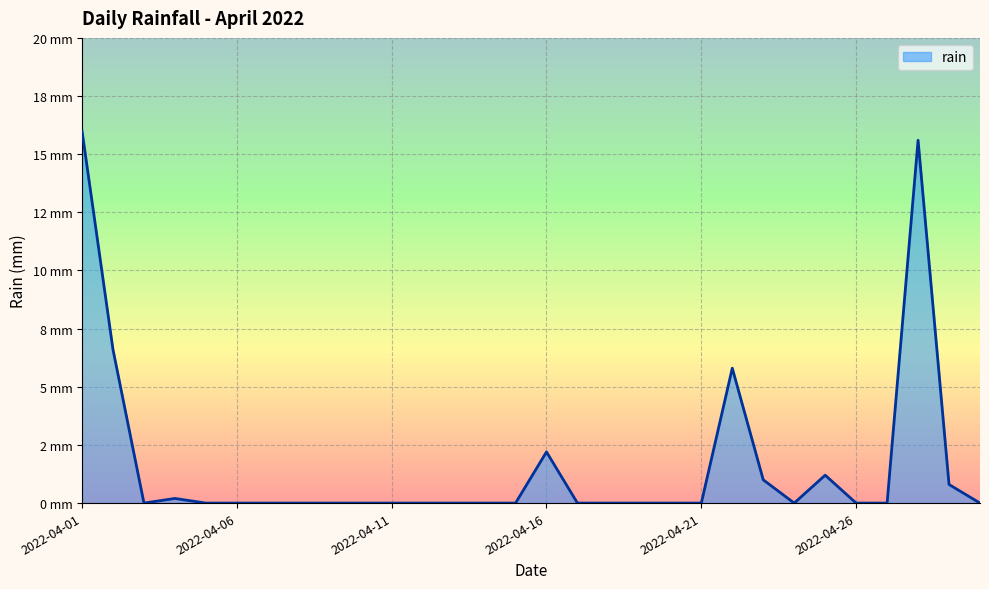

List the labels in order of value, smallest first.

2022-04-03, 2022-04-05, 2022-04-06, 2022-04-07, 2022-04-08, 2022-04-09, 2022-04-10, 2022-04-11, 2022-04-12, 2022-04-13, 2022-04-14, 2022-04-15, 2022-04-17, 2022-04-18, 2022-04-19, 2022-04-20, 2022-04-21, 2022-04-24, 2022-04-26, 2022-04-27, 2022-04-30, 2022-04-04, 2022-04-29, 2022-04-23, 2022-04-25, 2022-04-16, 2022-04-22, 2022-04-02, 2022-04-28, 2022-04-01